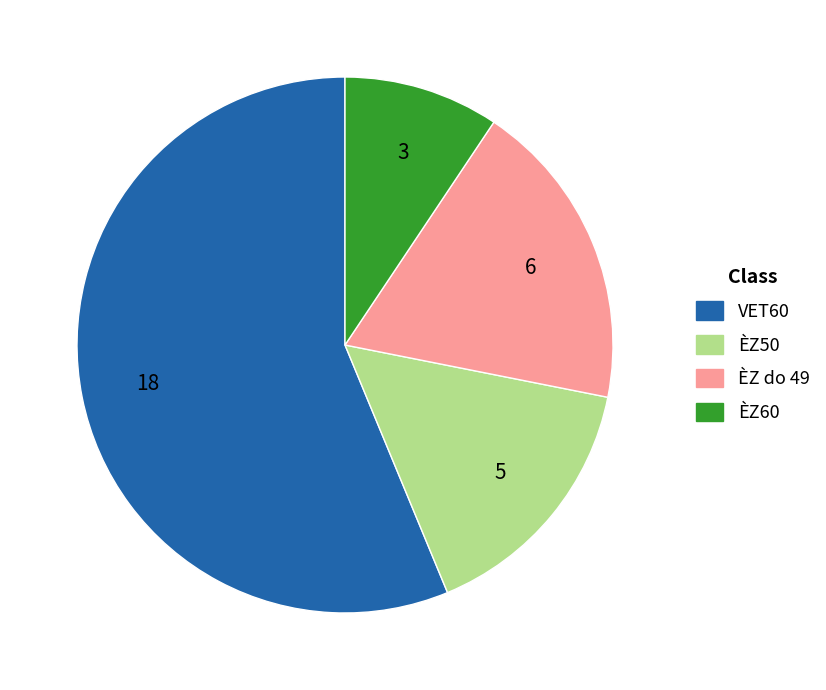

Which slice is the smallest?

ÈZ60